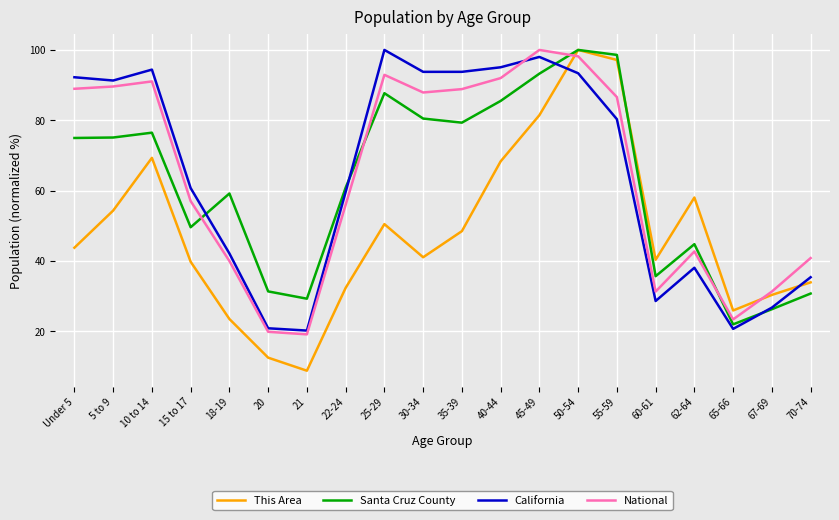

The Santa Cruz County series shows 100.0 at 50-54. True or false?

True